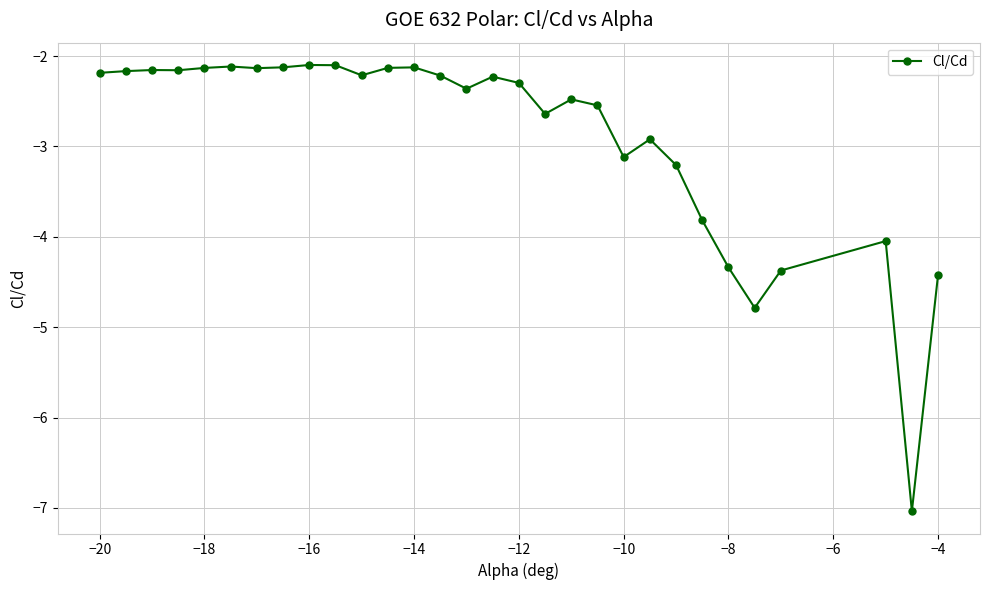

True or false: the data has more than 2 interior local peaks.

True